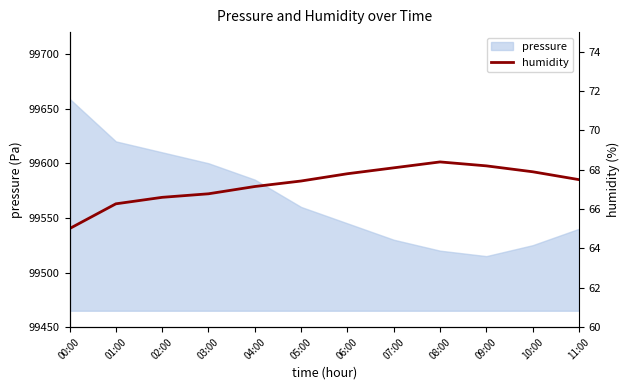

How many values are below 67?

4